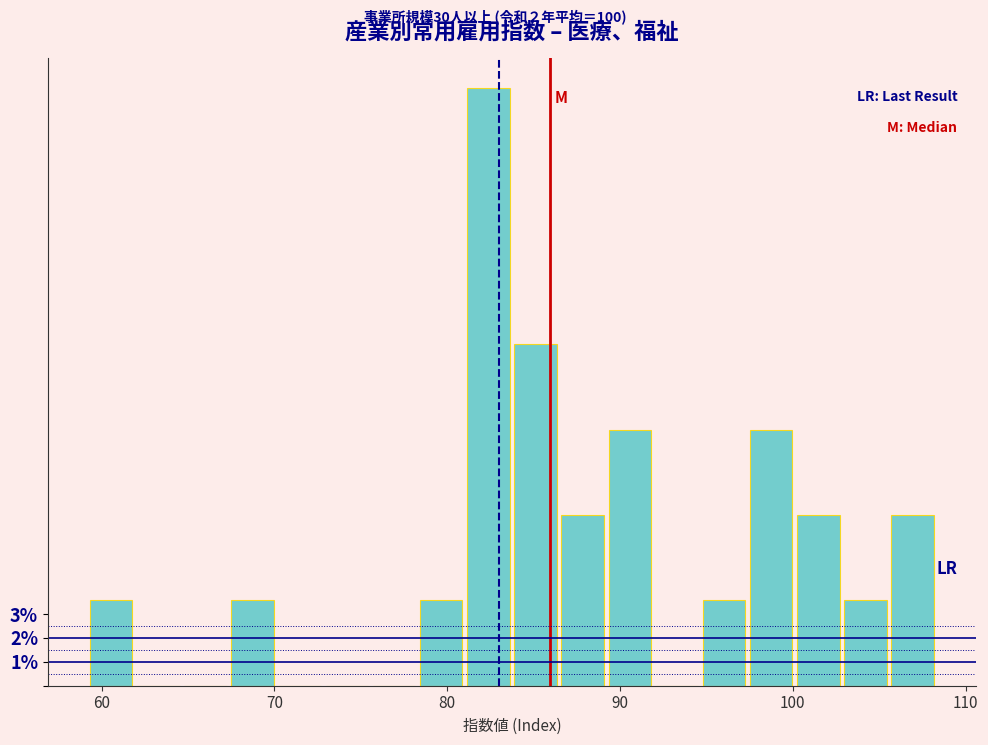

Around what value on the x-axis is the tallest bar? Give the approximate position of its centre, as read against the axis.

82